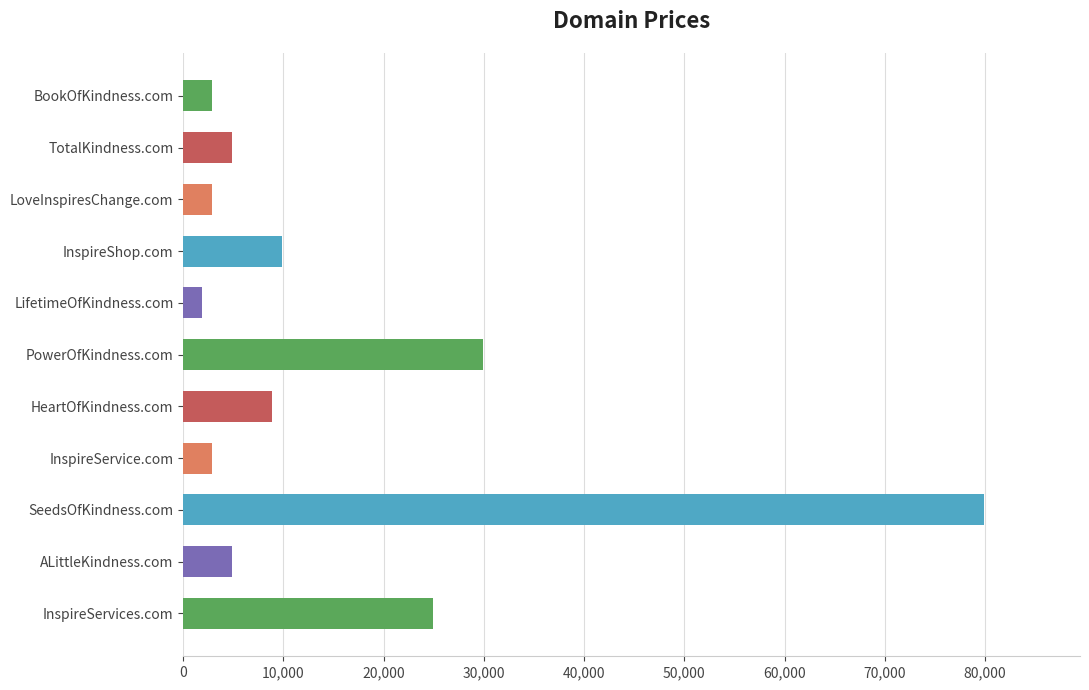

What is the average value?

15797